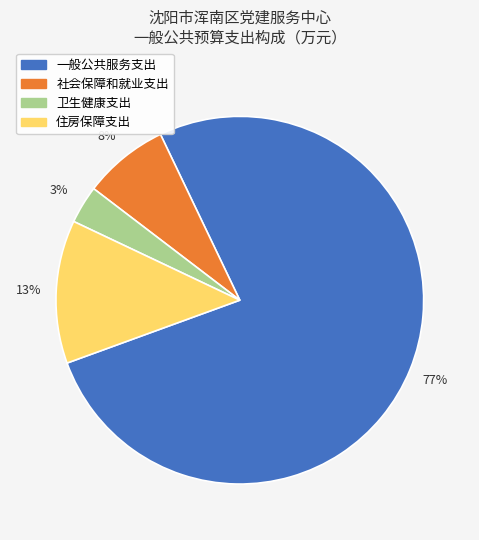

How many slices are in this pie chart?

4